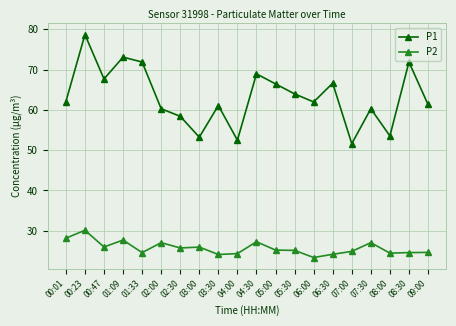

Which category has the highest value in the P1 series?

00:23